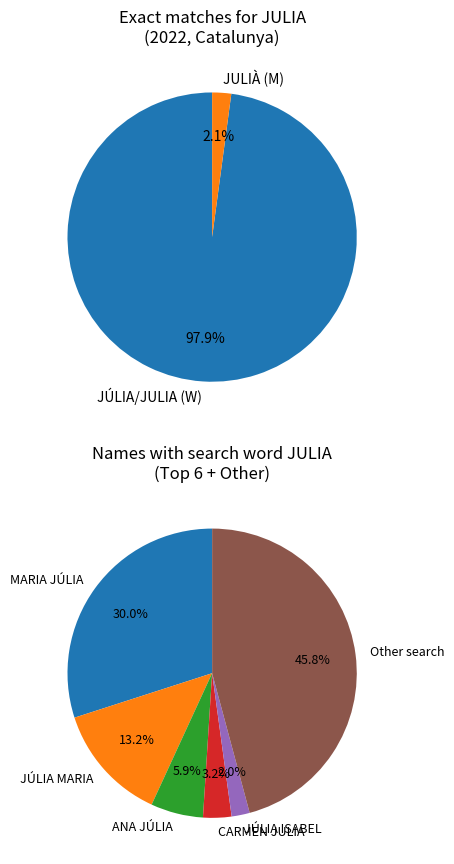

Is it true that MARIA JÚLIA/MARÍA JULIA is 12% of the pie?

False